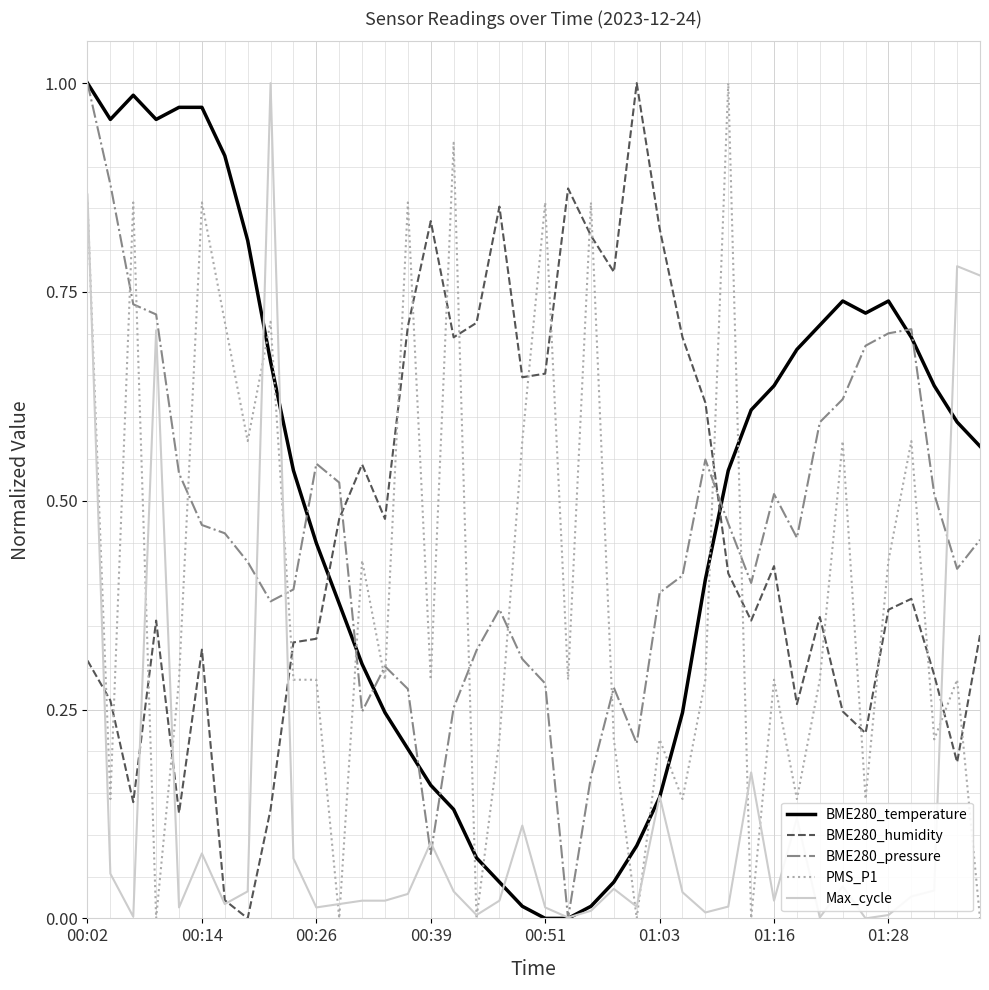

True or false: PMS_P1 and BME280_pressure intersect in this chart.

True